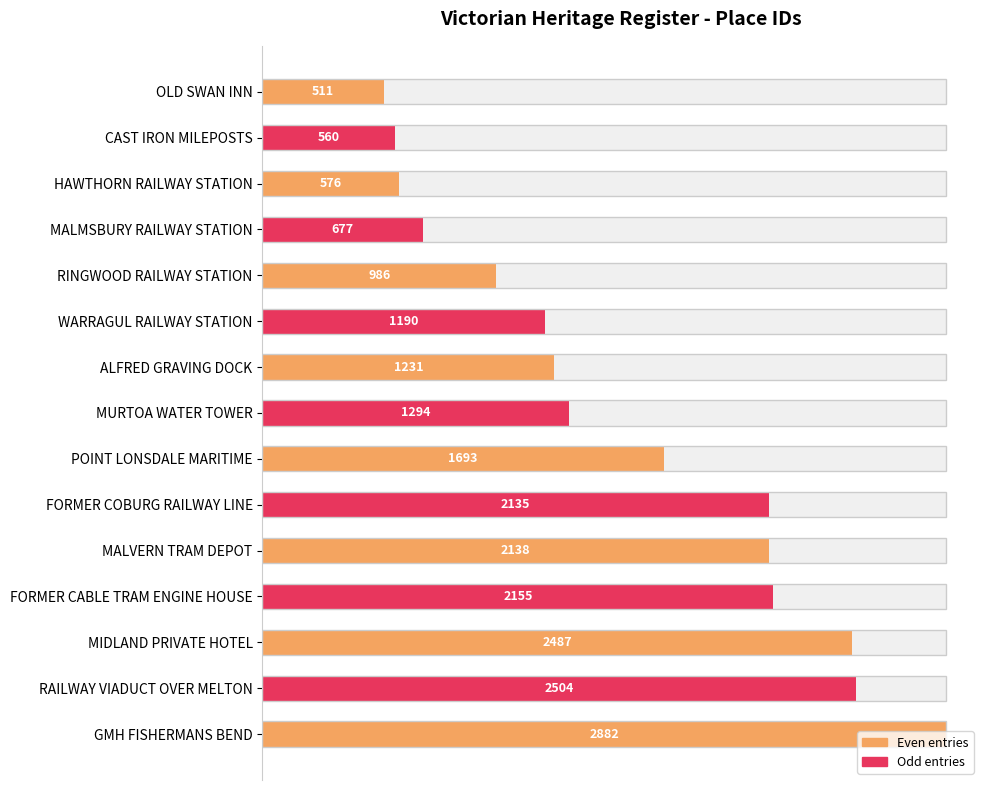

What is the smallest value displayed?

511